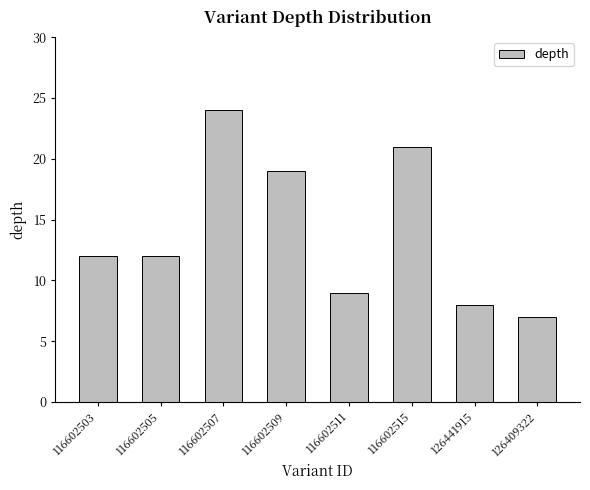

True or false: the data shows 21 at 116602515.

True